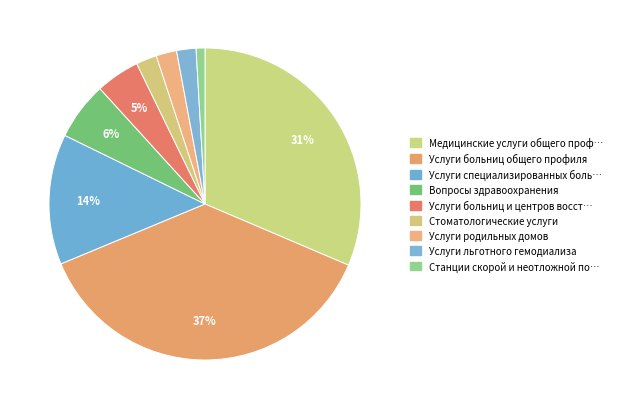

How many slices are in this pie chart?

9